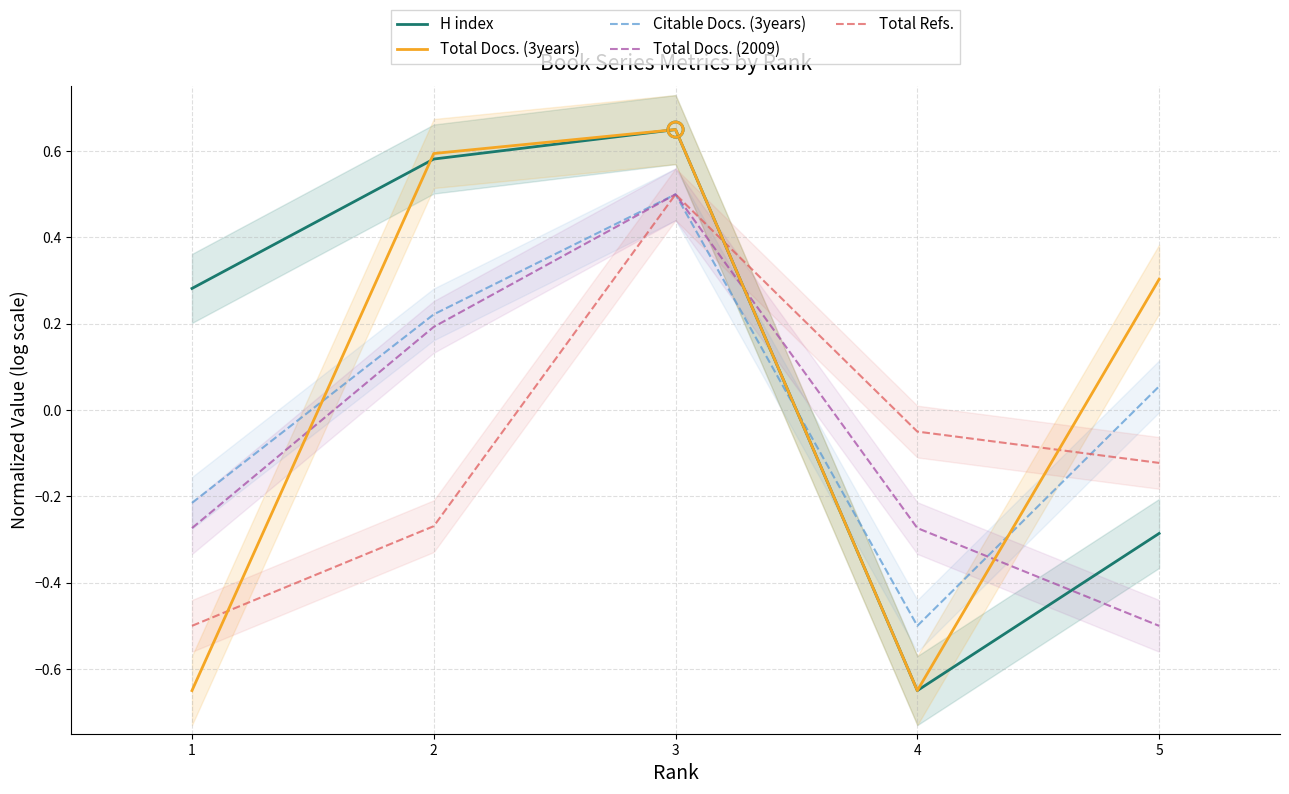

Which series has the largest Y range (max minus min)?

H index